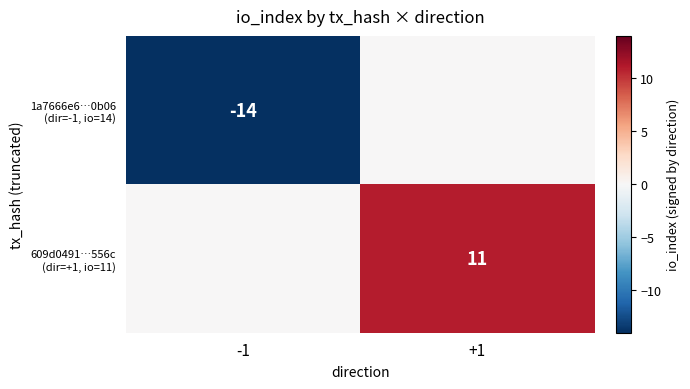

How many 609d0491…556c (dir=+1, io=11) values are between 0 and 11?

2